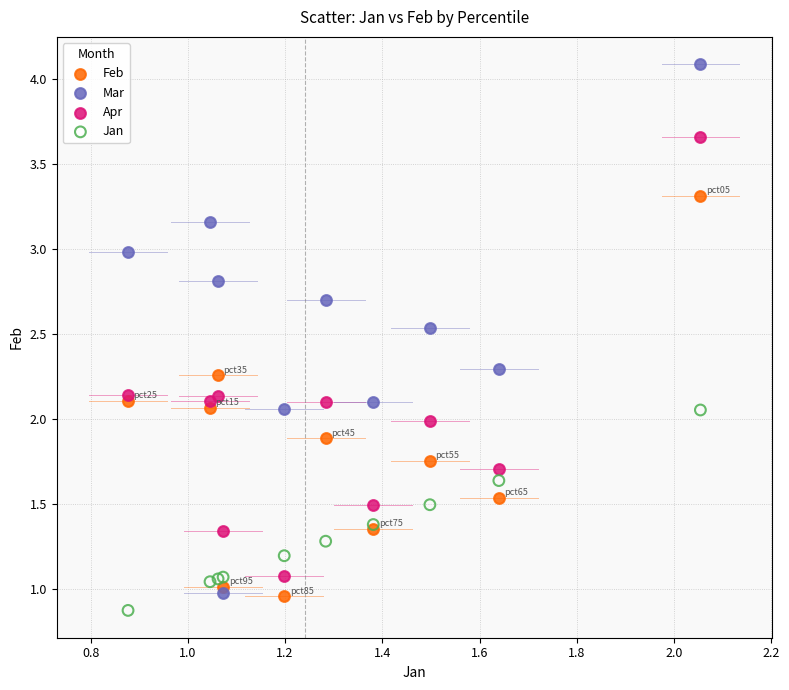

What are all the series names shown in the legend?

Feb, Mar, Apr, Jan